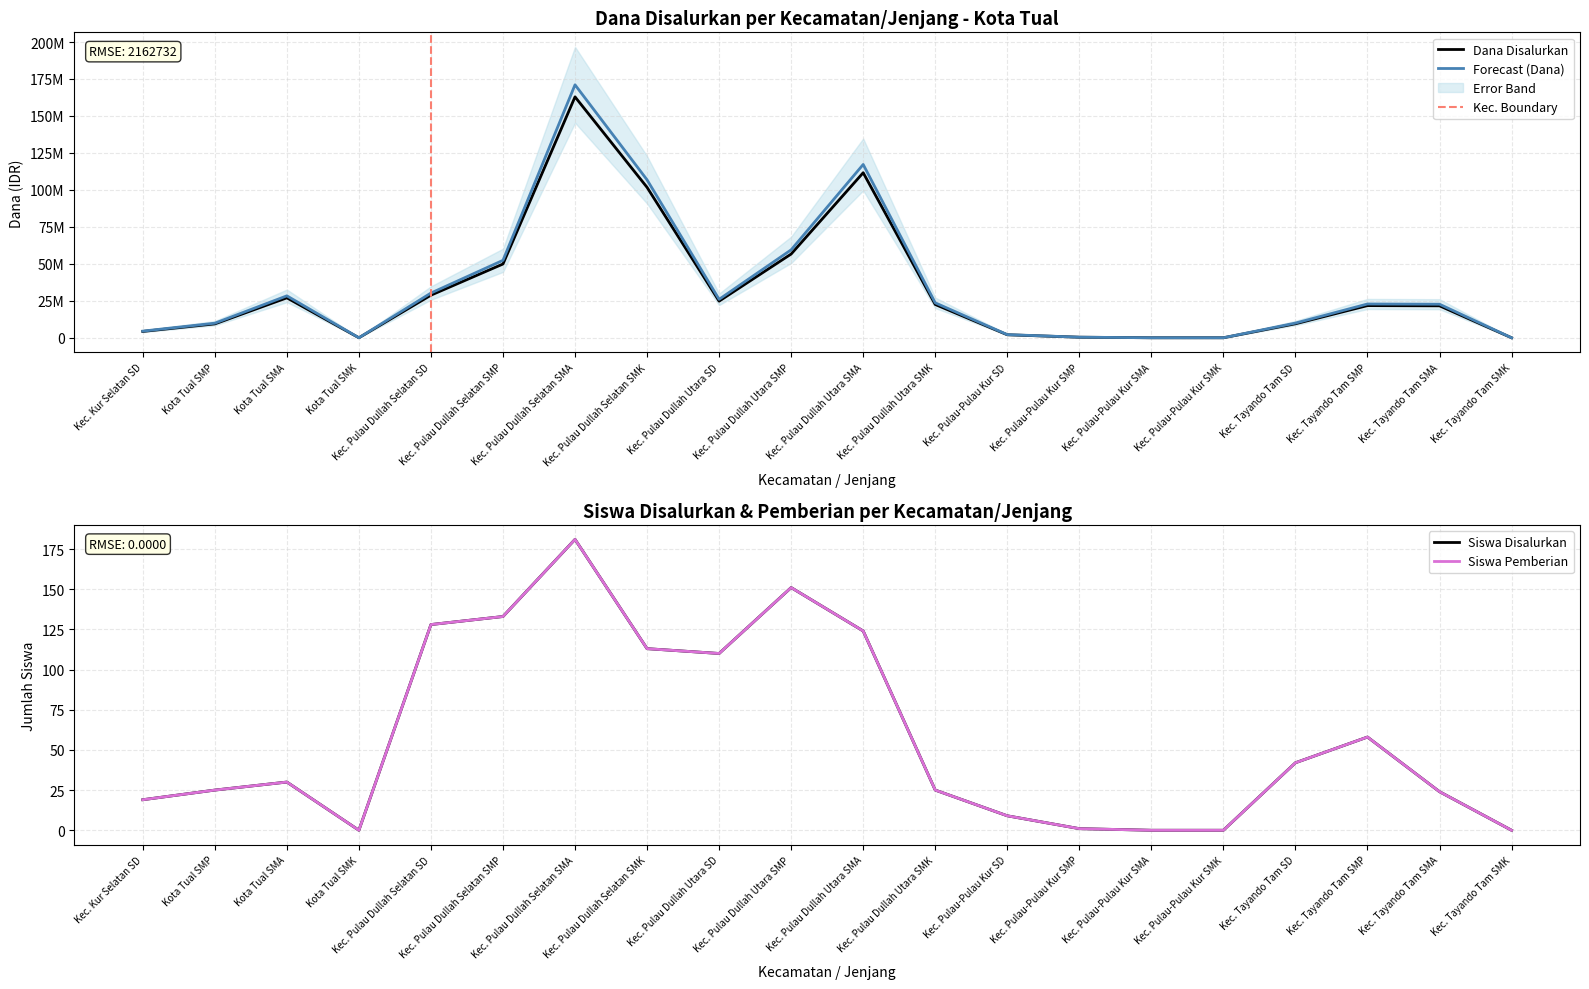

Reading left to right, list all the values displayed in this chart.

Dana Disalurkan: Kec. Kur Selatan SD=4275000	Kota Tual SMP=9375000	Kota Tual SMA=27000000	Kota Tual SMK=0	Kec. Pulau Dullah Selatan SD=28800000	Kec. Pulau Dullah Selatan SMP=49875000	Kec. Pulau Dullah Selatan SMA=162900000	Kec. Pulau Dullah Selatan SMK=101700000	Kec. Pulau Dullah Utara SD=24750000	Kec. Pulau Dullah Utara SMP=56625000	Kec. Pulau Dullah Utara SMA=111600000	Kec. Pulau Dullah Utara SMK=22500000	Kec. Pulau-Pulau Kur SD=2025000	Kec. Pulau-Pulau Kur SMP=375000	Kec. Pulau-Pulau Kur SMA=0	Kec. Pulau-Pulau Kur SMK=0	Kec. Tayando Tam SD=9450000	Kec. Tayando Tam SMP=21750000	Kec. Tayando Tam SMA=21600000	Kec. Tayando Tam SMK=0
Siswa Disalurkan: Kec. Kur Selatan SD=19	Kota Tual SMP=25	Kota Tual SMA=30	Kota Tual SMK=0	Kec. Pulau Dullah Selatan SD=128	Kec. Pulau Dullah Selatan SMP=133	Kec. Pulau Dullah Selatan SMA=181	Kec. Pulau Dullah Selatan SMK=113	Kec. Pulau Dullah Utara SD=110	Kec. Pulau Dullah Utara SMP=151	Kec. Pulau Dullah Utara SMA=124	Kec. Pulau Dullah Utara SMK=25	Kec. Pulau-Pulau Kur SD=9	Kec. Pulau-Pulau Kur SMP=1	Kec. Pulau-Pulau Kur SMA=0	Kec. Pulau-Pulau Kur SMK=0	Kec. Tayando Tam SD=42	Kec. Tayando Tam SMP=58	Kec. Tayando Tam SMA=24	Kec. Tayando Tam SMK=0
Siswa Pemberian: Kec. Kur Selatan SD=19	Kota Tual SMP=25	Kota Tual SMA=30	Kota Tual SMK=0	Kec. Pulau Dullah Selatan SD=128	Kec. Pulau Dullah Selatan SMP=133	Kec. Pulau Dullah Selatan SMA=181	Kec. Pulau Dullah Selatan SMK=113	Kec. Pulau Dullah Utara SD=110	Kec. Pulau Dullah Utara SMP=151	Kec. Pulau Dullah Utara SMA=124	Kec. Pulau Dullah Utara SMK=25	Kec. Pulau-Pulau Kur SD=9	Kec. Pulau-Pulau Kur SMP=1	Kec. Pulau-Pulau Kur SMA=0	Kec. Pulau-Pulau Kur SMK=0	Kec. Tayando Tam SD=42	Kec. Tayando Tam SMP=58	Kec. Tayando Tam SMA=24	Kec. Tayando Tam SMK=0